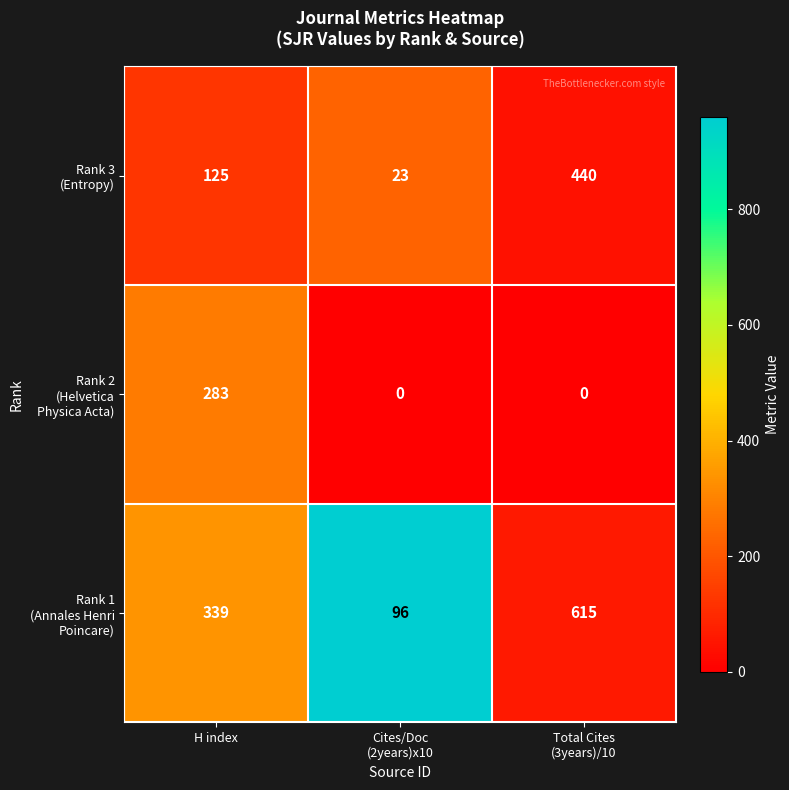

What is the difference between the highest and lowest values at H index?

214